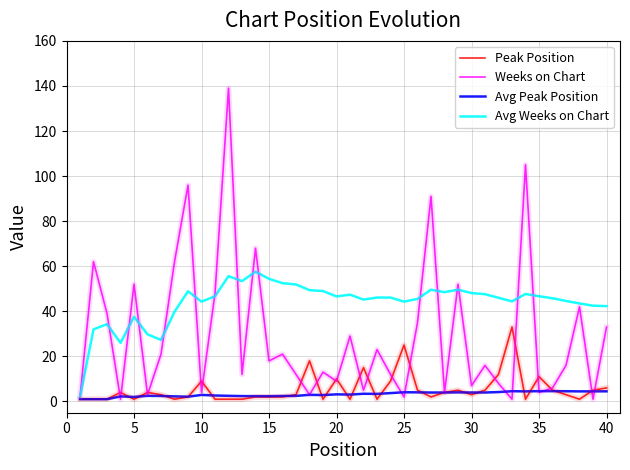

At how many categories does at least one series exceed 135?

1